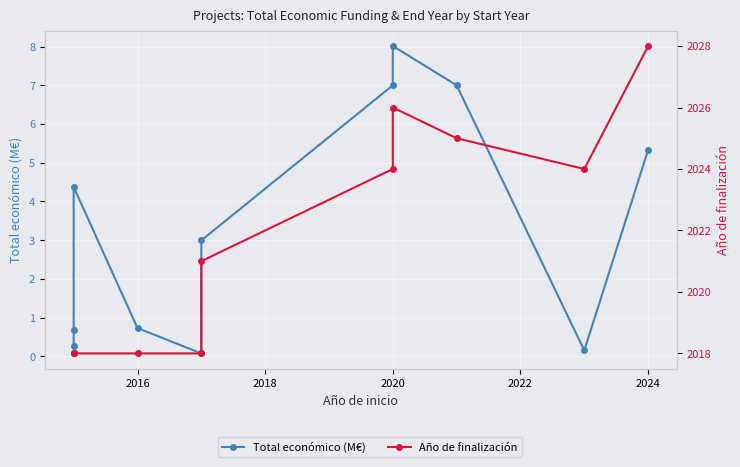

In Año de finalización, how many points are higher than both neighbors (excluding endpoints)?

1